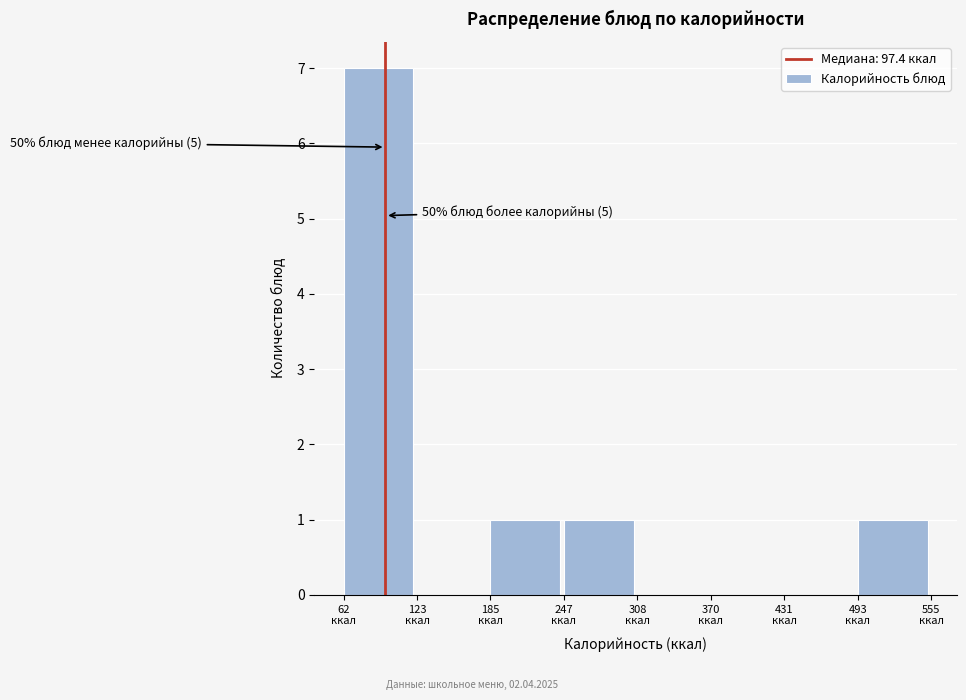

Which range on the x-axis has the tallest bar?

60 to 120